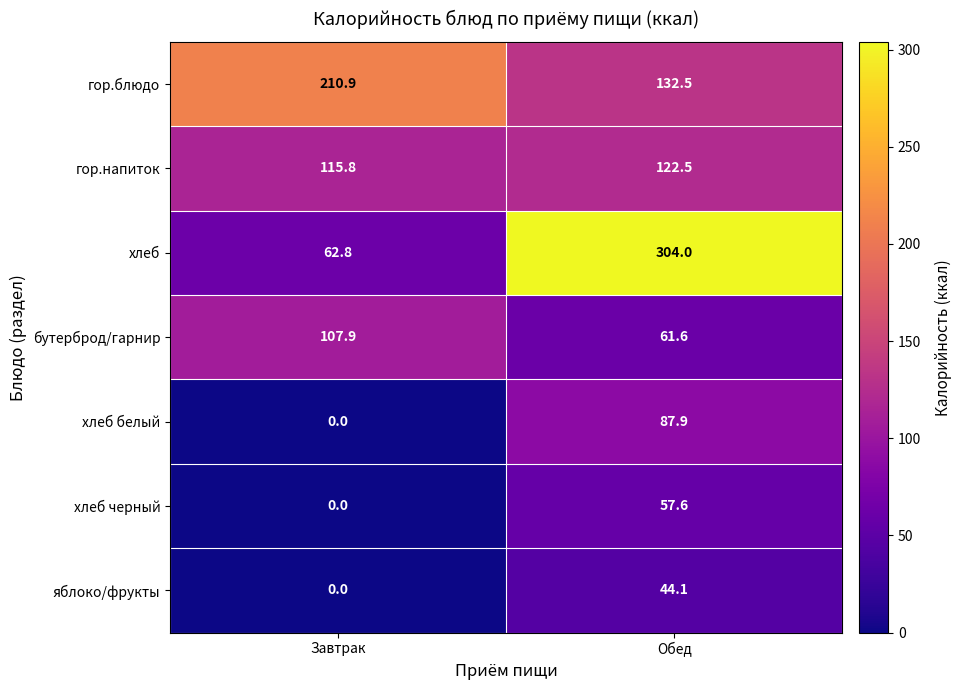

What is the difference between the хлеб белый values at Обед and Завтрак?

87.9